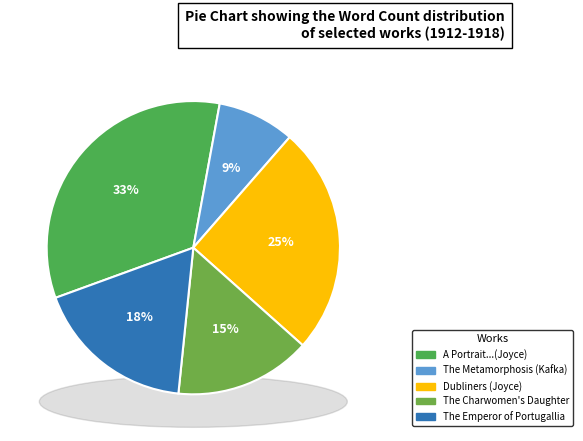

True or false: The Charwomen's Daughter accounts for 7% of the total.

False